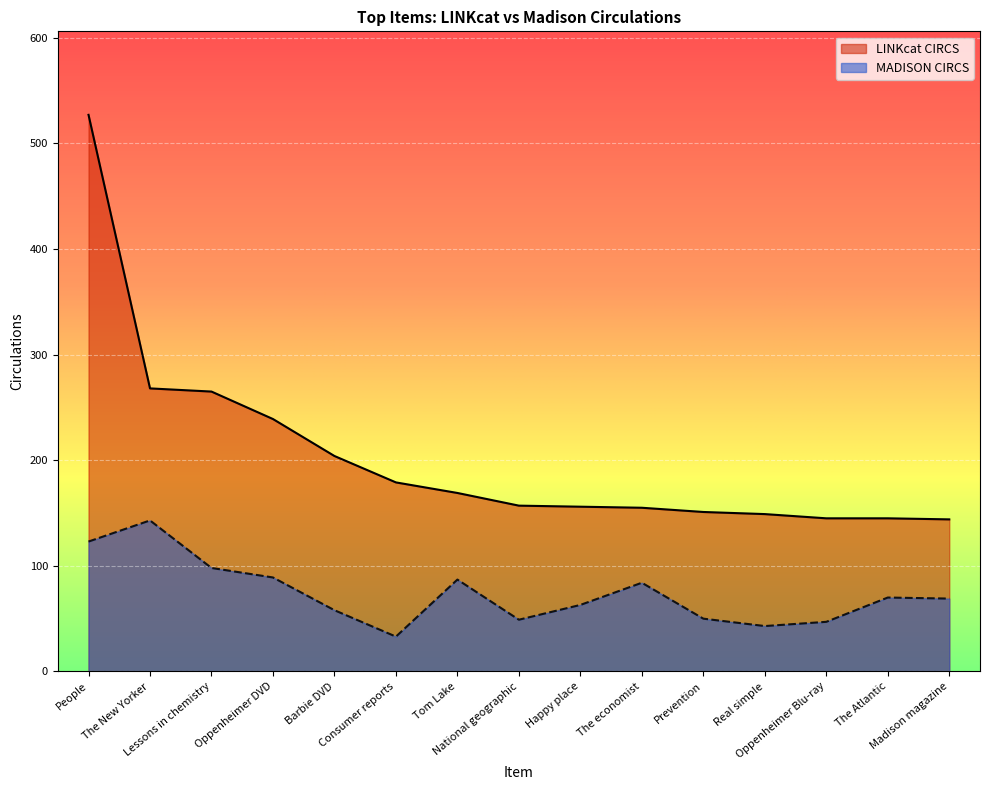

Rank the categories by LINKcat CIRCS value from highest to lowest.

People, The New Yorker, Lessons in chemistry, Oppenheimer DVD, Barbie DVD, Consumer reports, Tom Lake, National geographic, Happy place, The economist, Prevention, Real simple, Oppenheimer Blu-ray, The Atlantic, Madison magazine